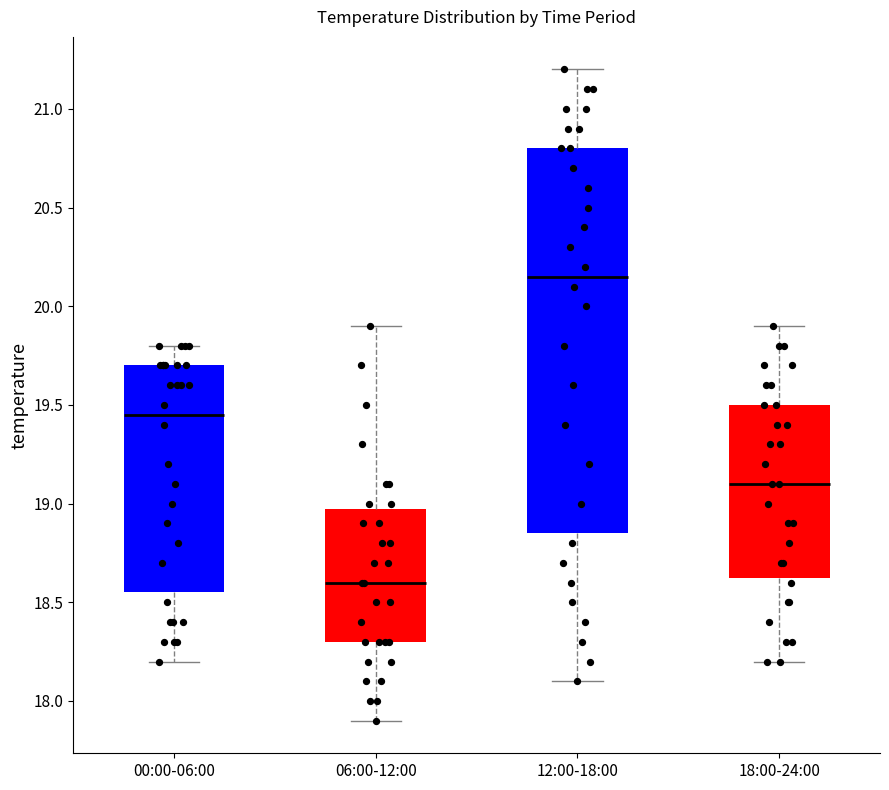

Where does the median line of the box for 18:00-24:00 sit on the y-axis? The values are not printed on the chart, so give them approximately, as read against the axis.

19.10